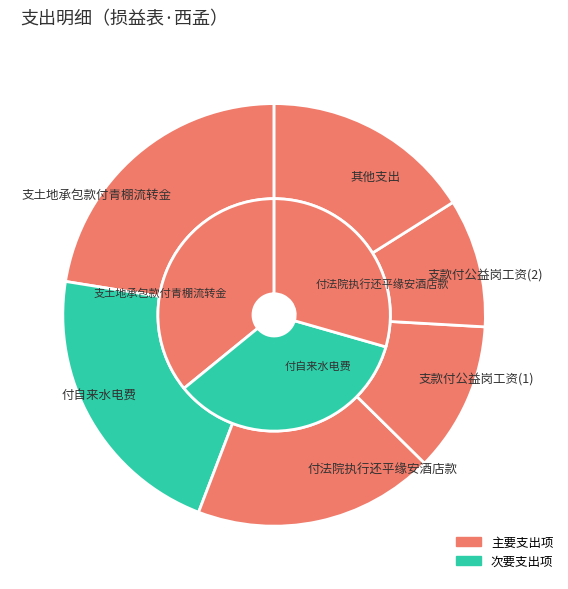

What percentage is the 支土地承包款付青棚流转金 slice, to the nearest percent?

22%